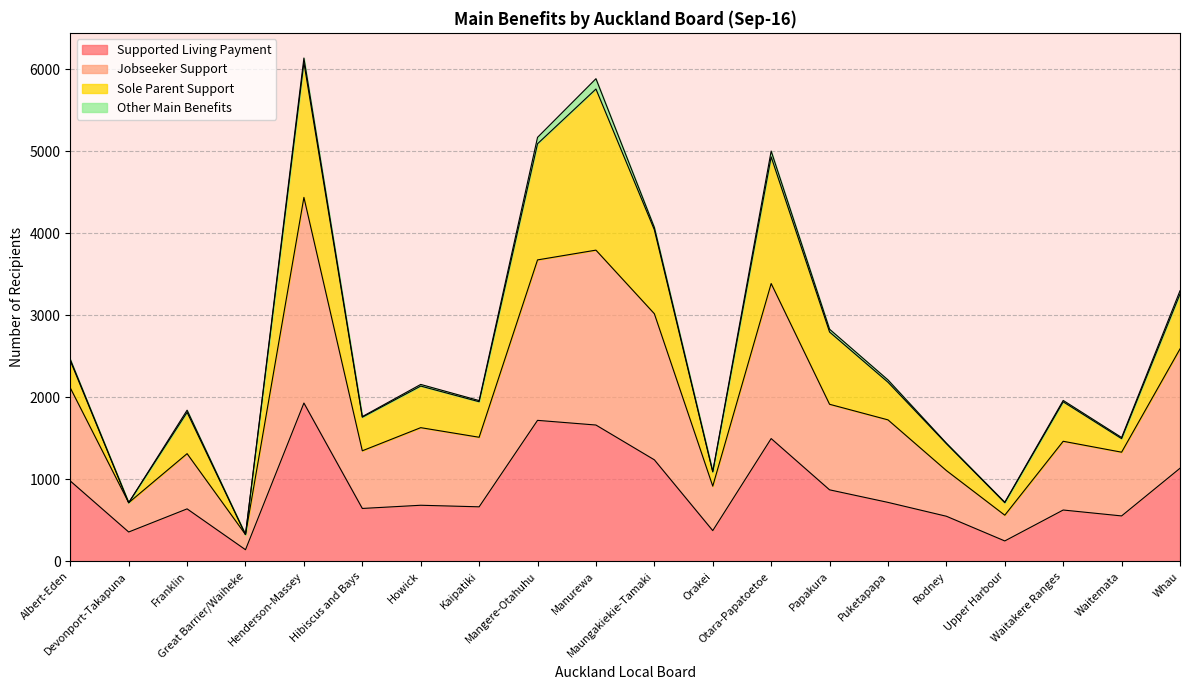

What is the lowest value of the Supported Living Payment series?

143